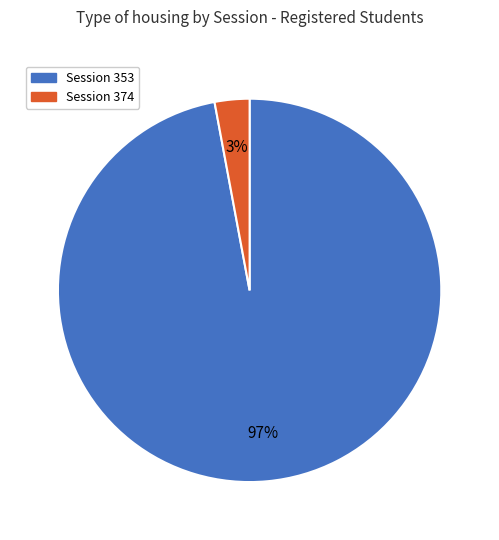

To the nearest percent, what is the average slice percentage?

50%